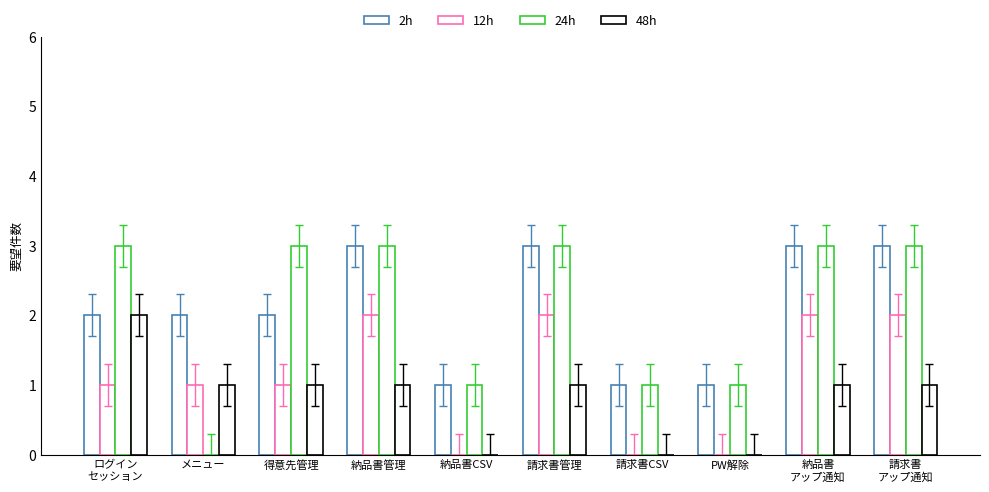

At which label is 24h closest to 1?

納品書CSV